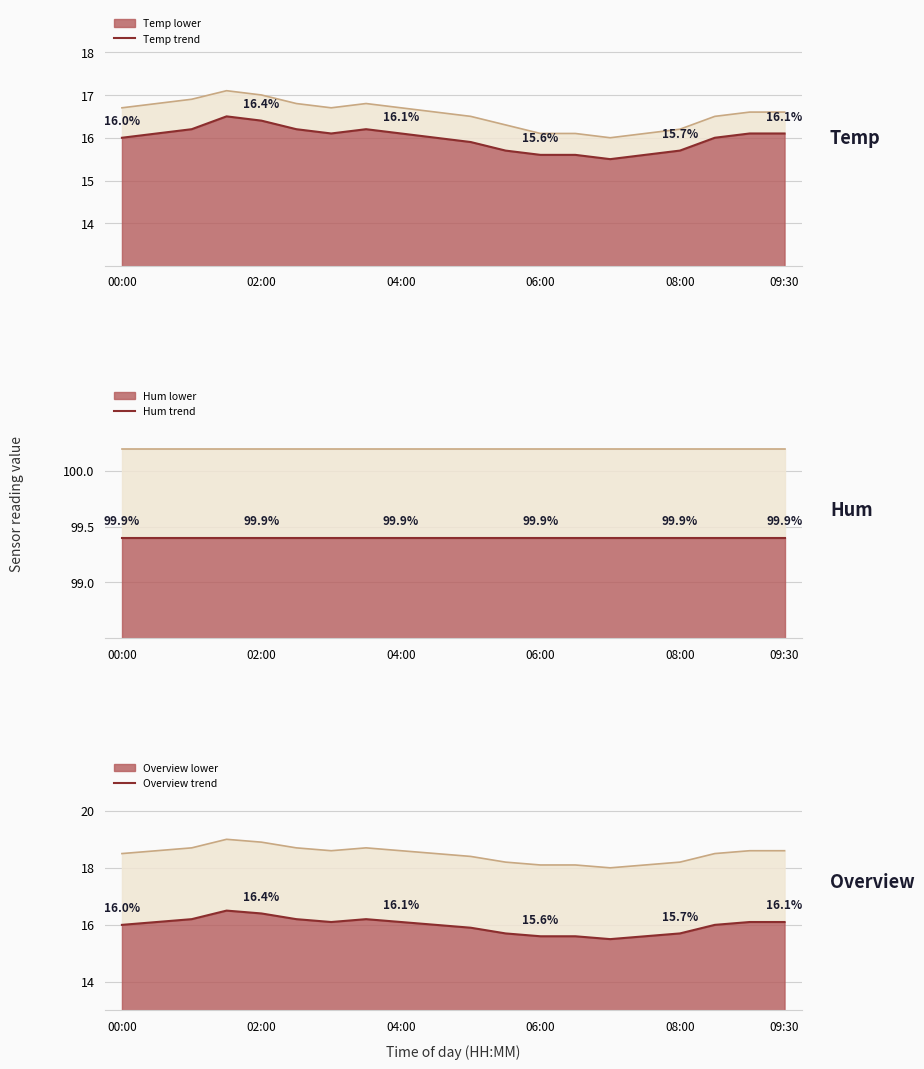

Where is the first local minimum for Temp trend?

6